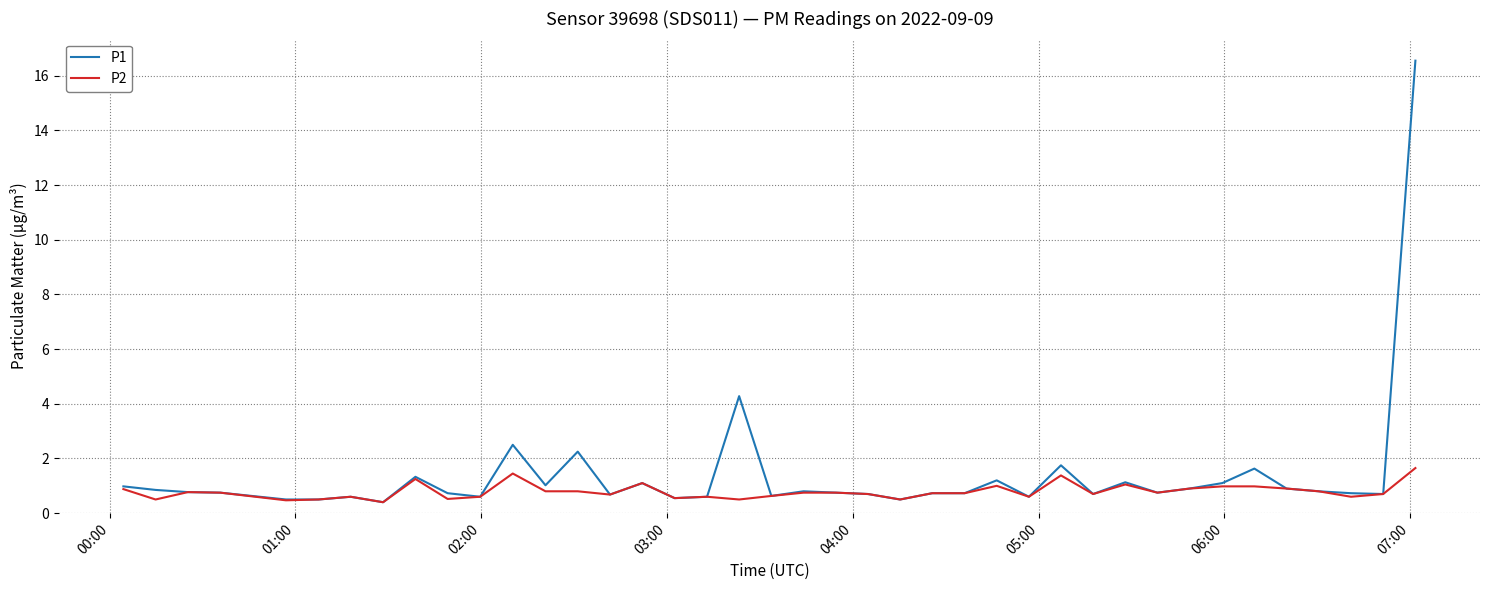

Which series has the largest range (max minus min)?

P1